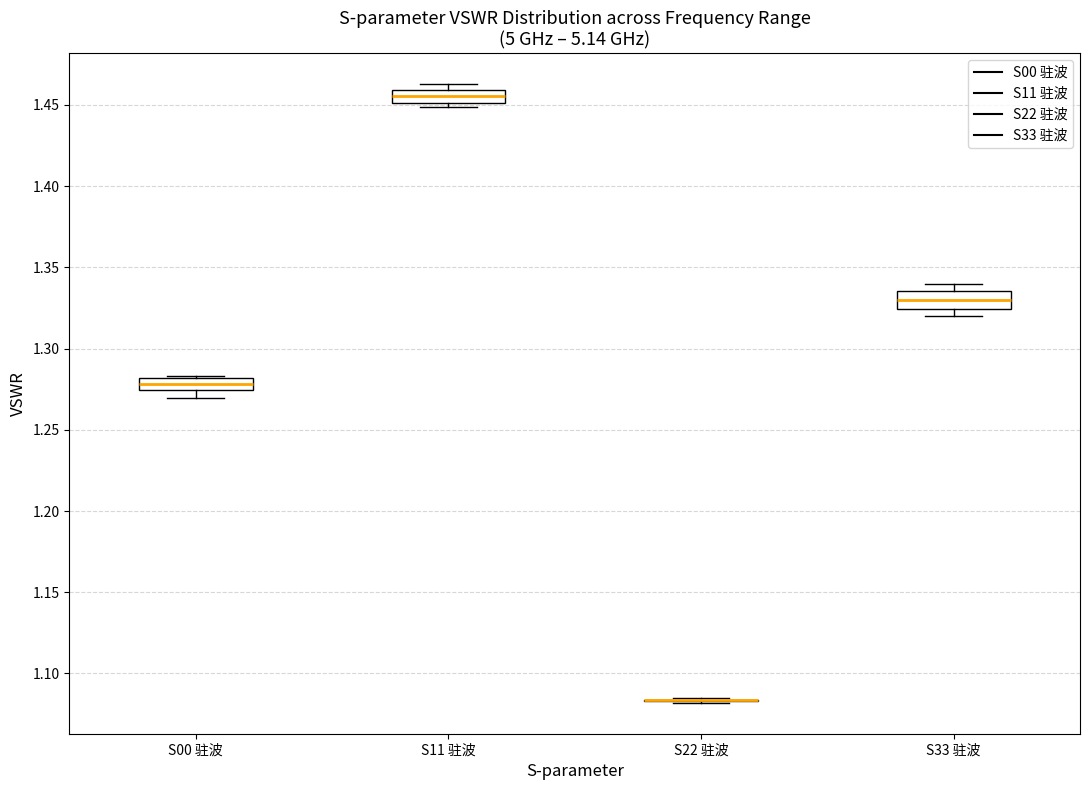

Reading left to right, read every box against the y-axis: the position of its median line, the range the box covers, and the ends of its whiskers. The values are not printed on the chart, so give them approximately, as read against the axis.

S00 驻波: median 1.280 (inside the box), box 1.275 to 1.280, whiskers 1.270 to 1.285
S11 驻波: median 1.455, box 1.450 to 1.460, whiskers 1.450 (just below the box's lower edge) to 1.465
S22 驻波: box collapsed to a line at 1.085, whiskers 1.080 to 1.085
S33 驻波: median 1.330, box 1.325 to 1.335, whiskers 1.320 to 1.340